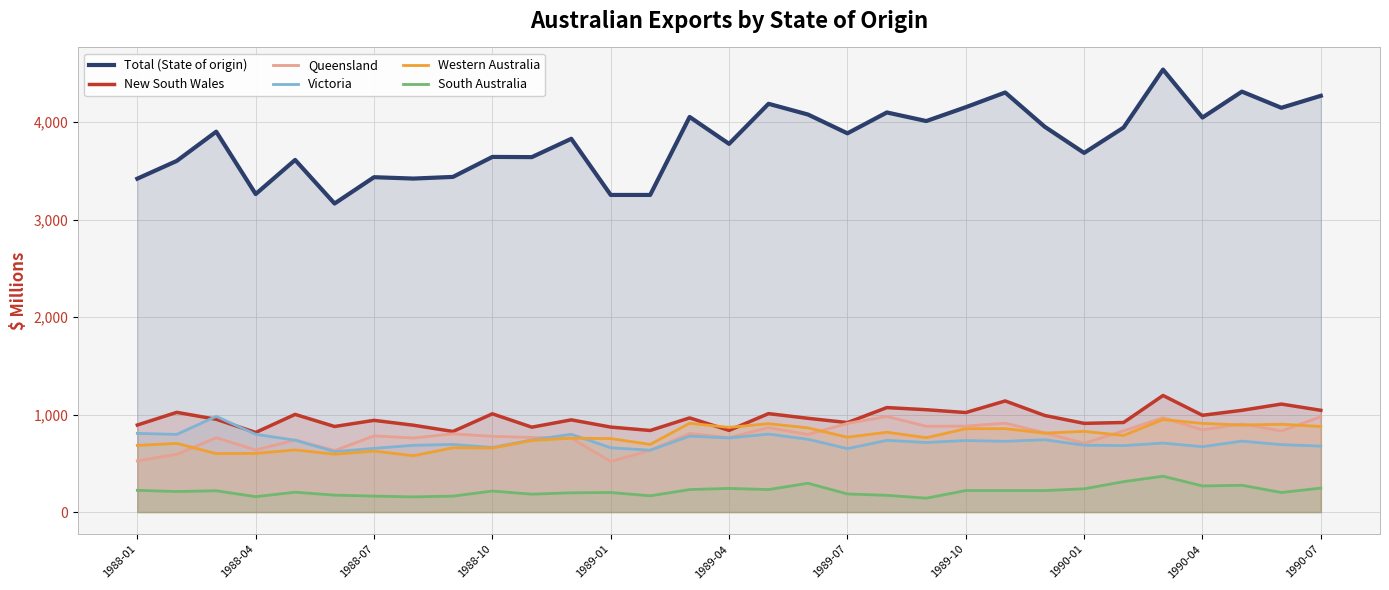

True or false: New South Wales and South Australia cross at least once.

False